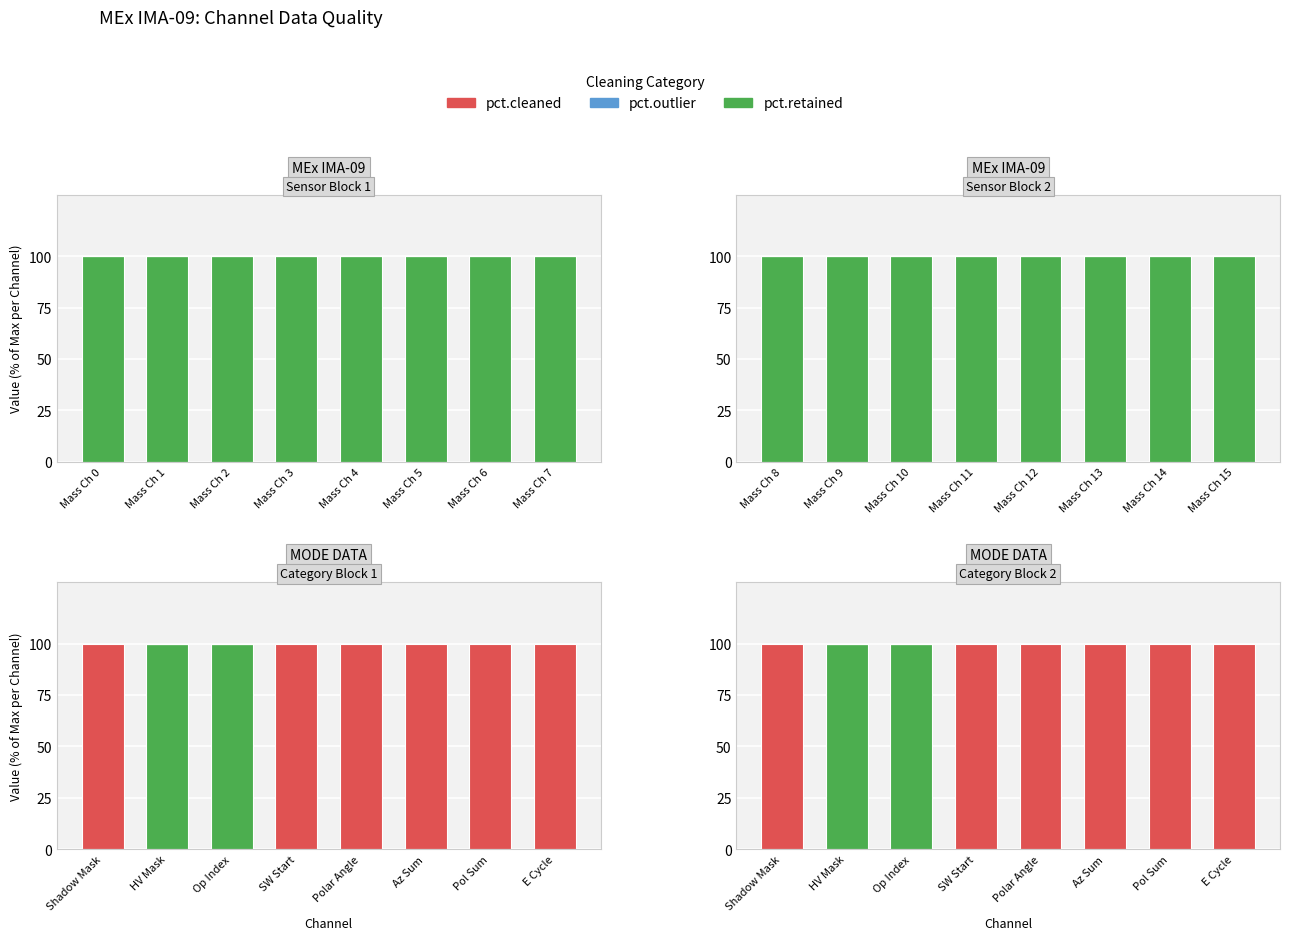

Between Polar Angle and SW Start, which is larger?

Polar Angle